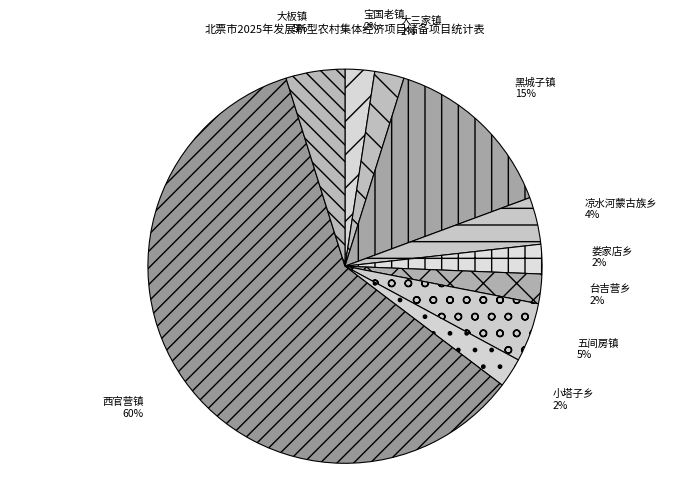

Count the number of slices in the pie.

10